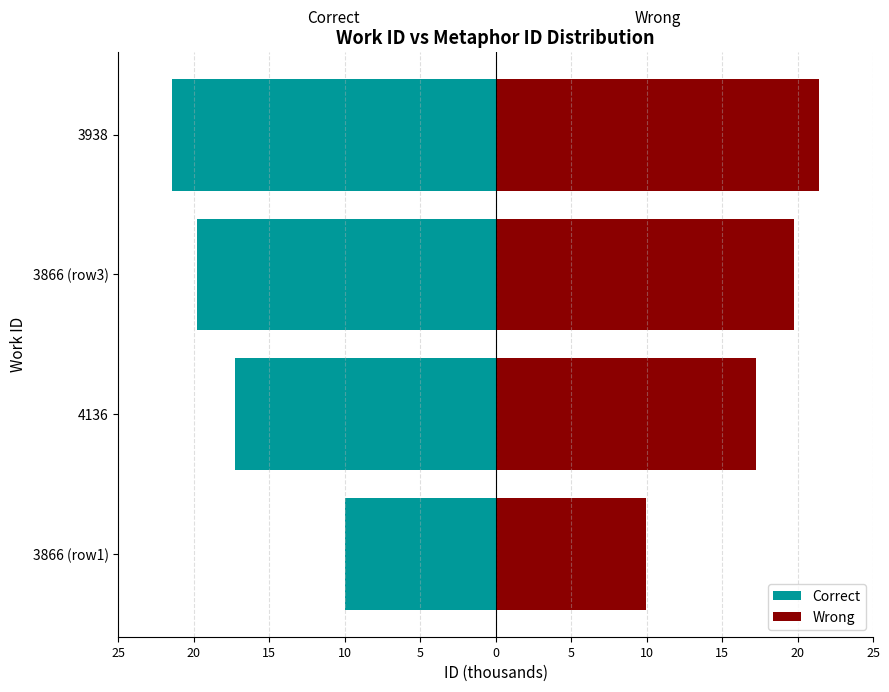

Does the chart contain stacked bars?

No